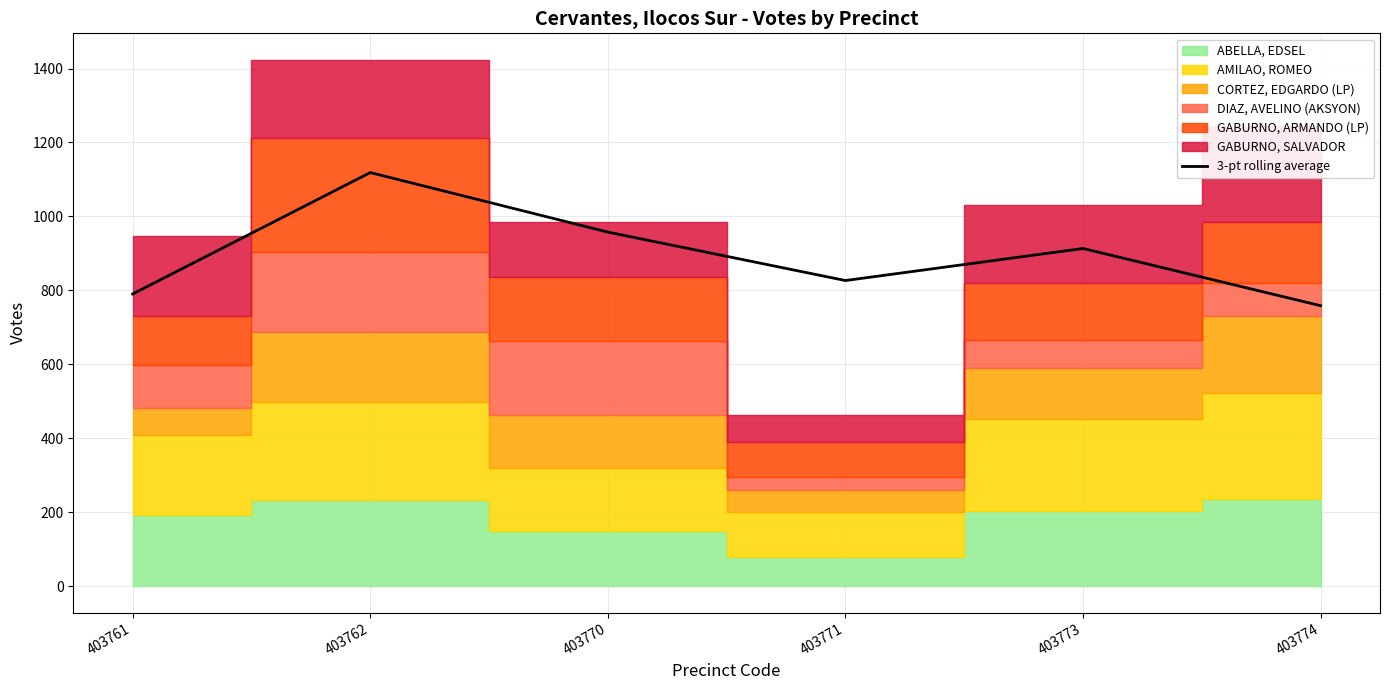

Rank the categories by value from highest to lowest.

403762, 403770, 403773, 403771, 403761, 403774